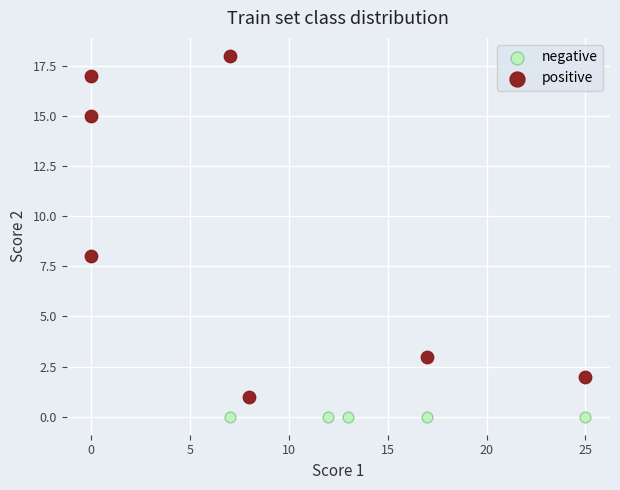

What are all the series names shown in the legend?

negative, positive